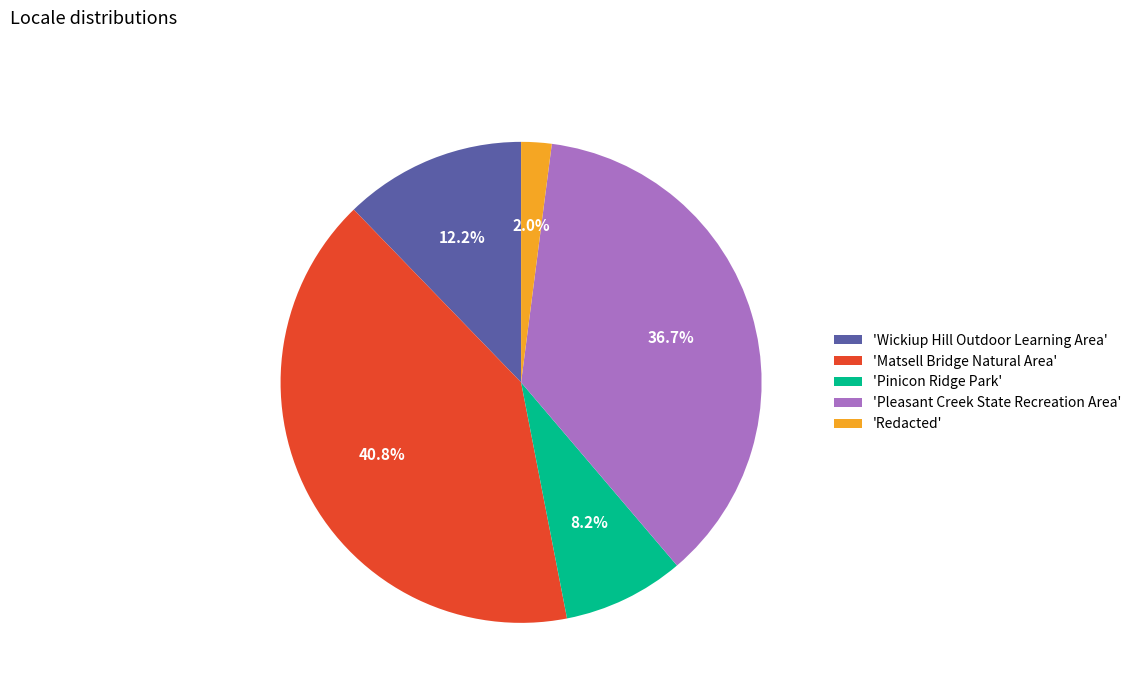

Does any single category account for the majority?

No